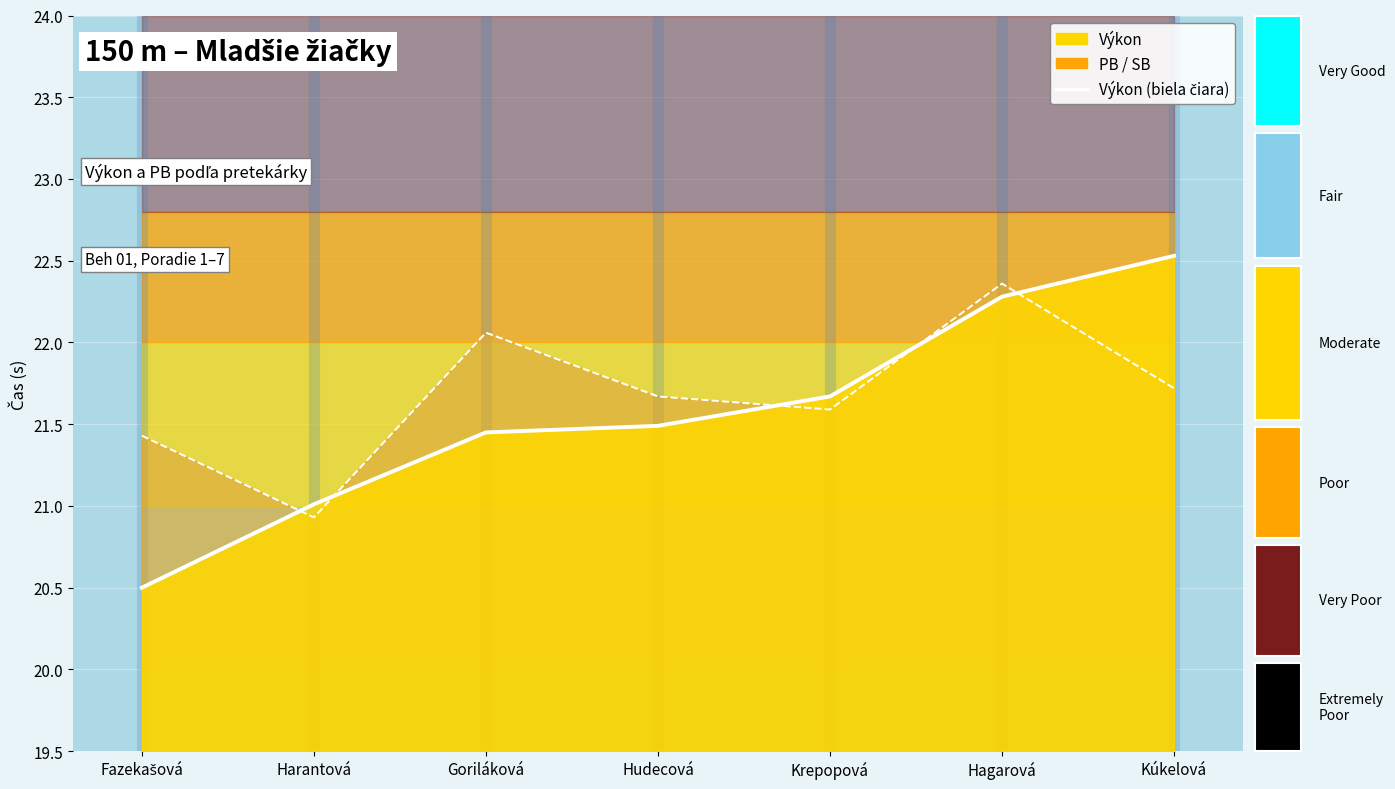

Which label corresponds to the largest value in the chart?

Kúkelová